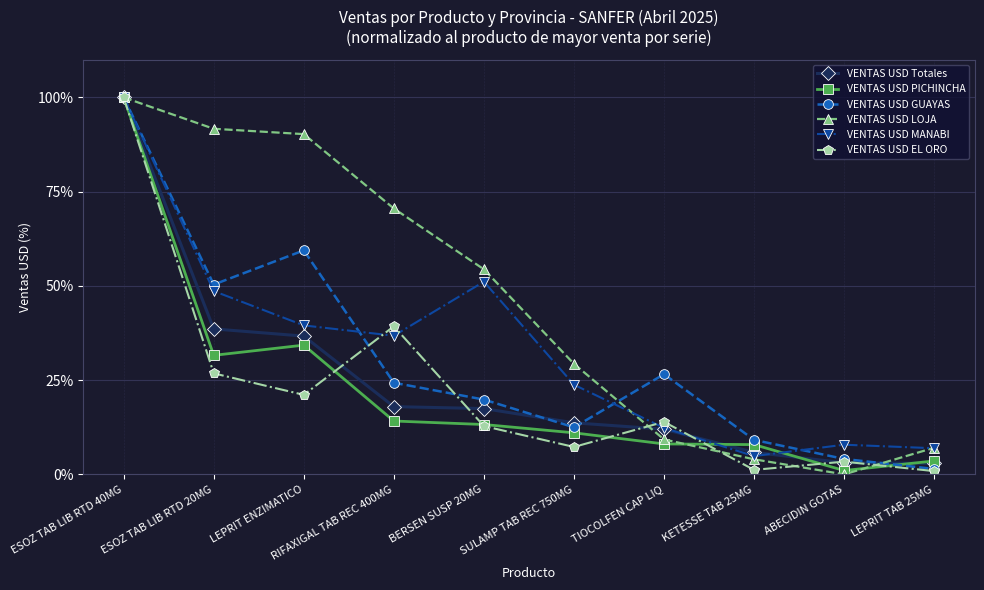

What is the sum of all VENTAS USD MANABI values?

331.8